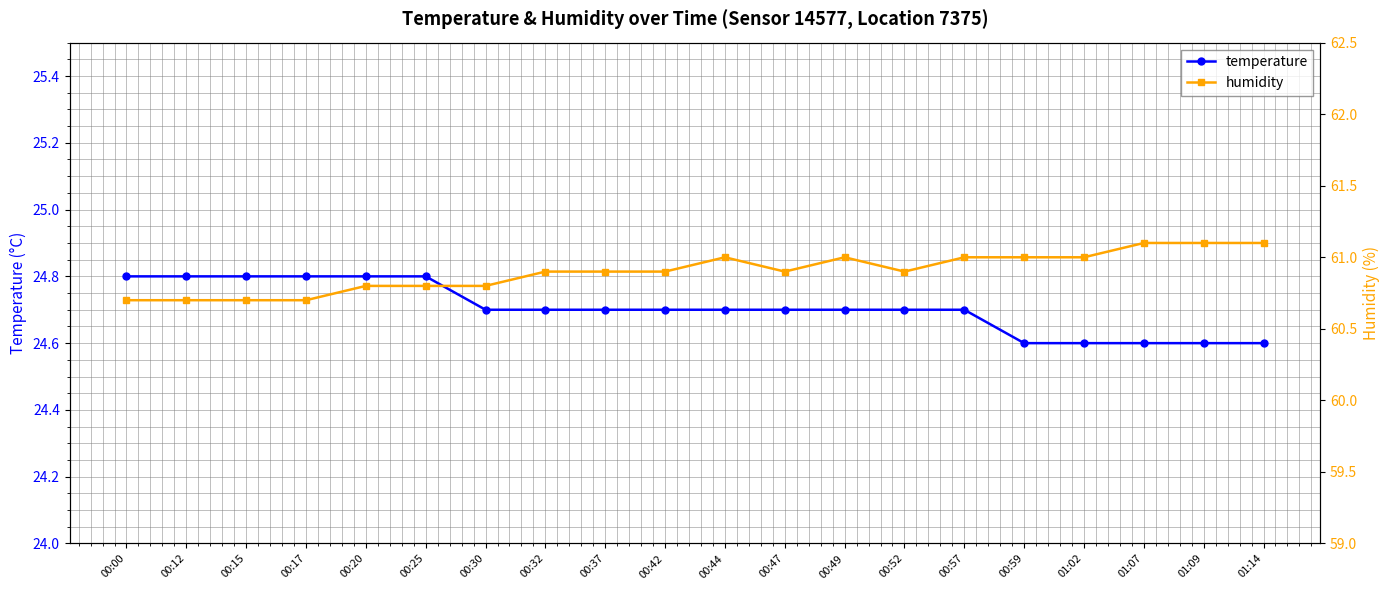

Rank the series at 00:25 from lowest to highest value.

temperature, humidity